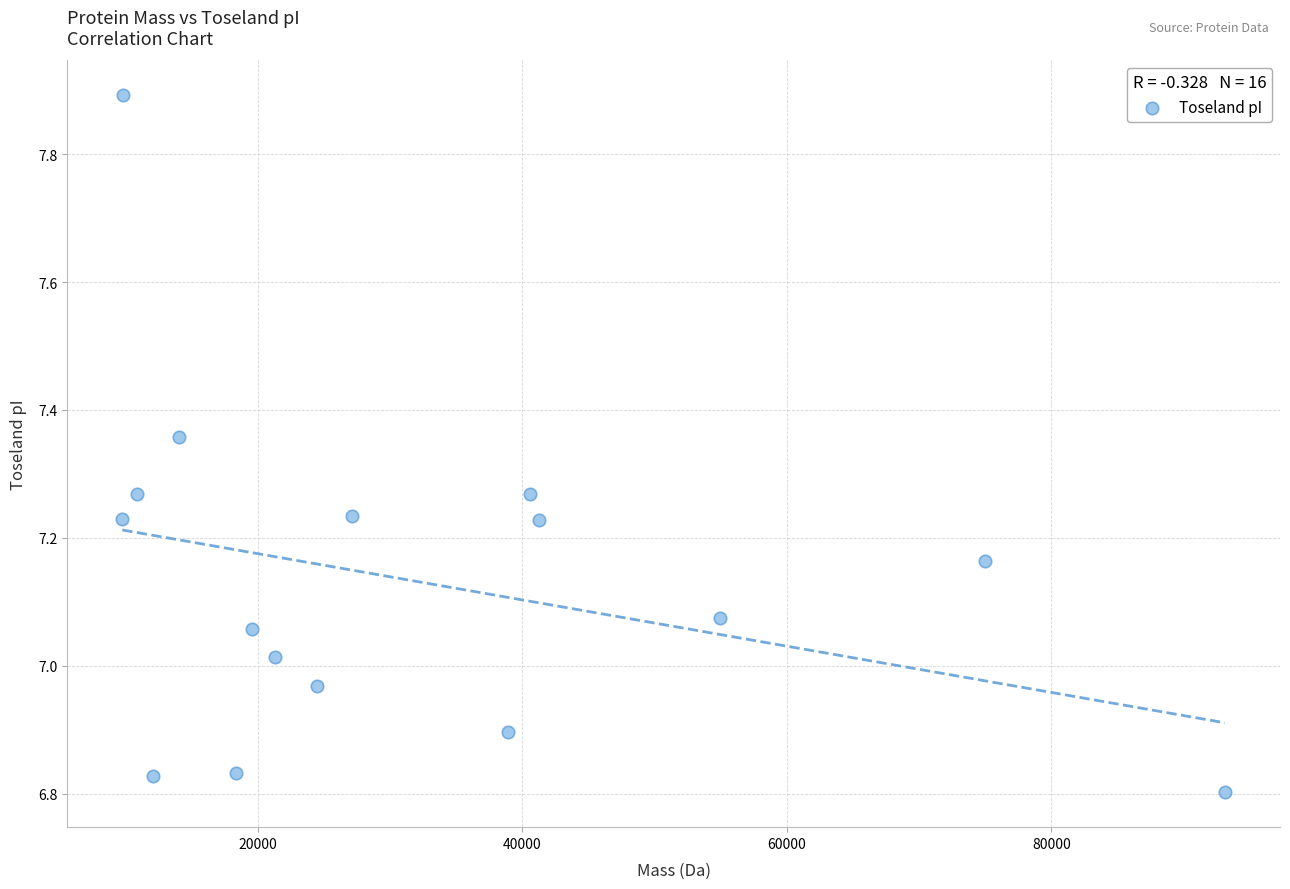

What is the range of X values (max minus min)?

83355.9